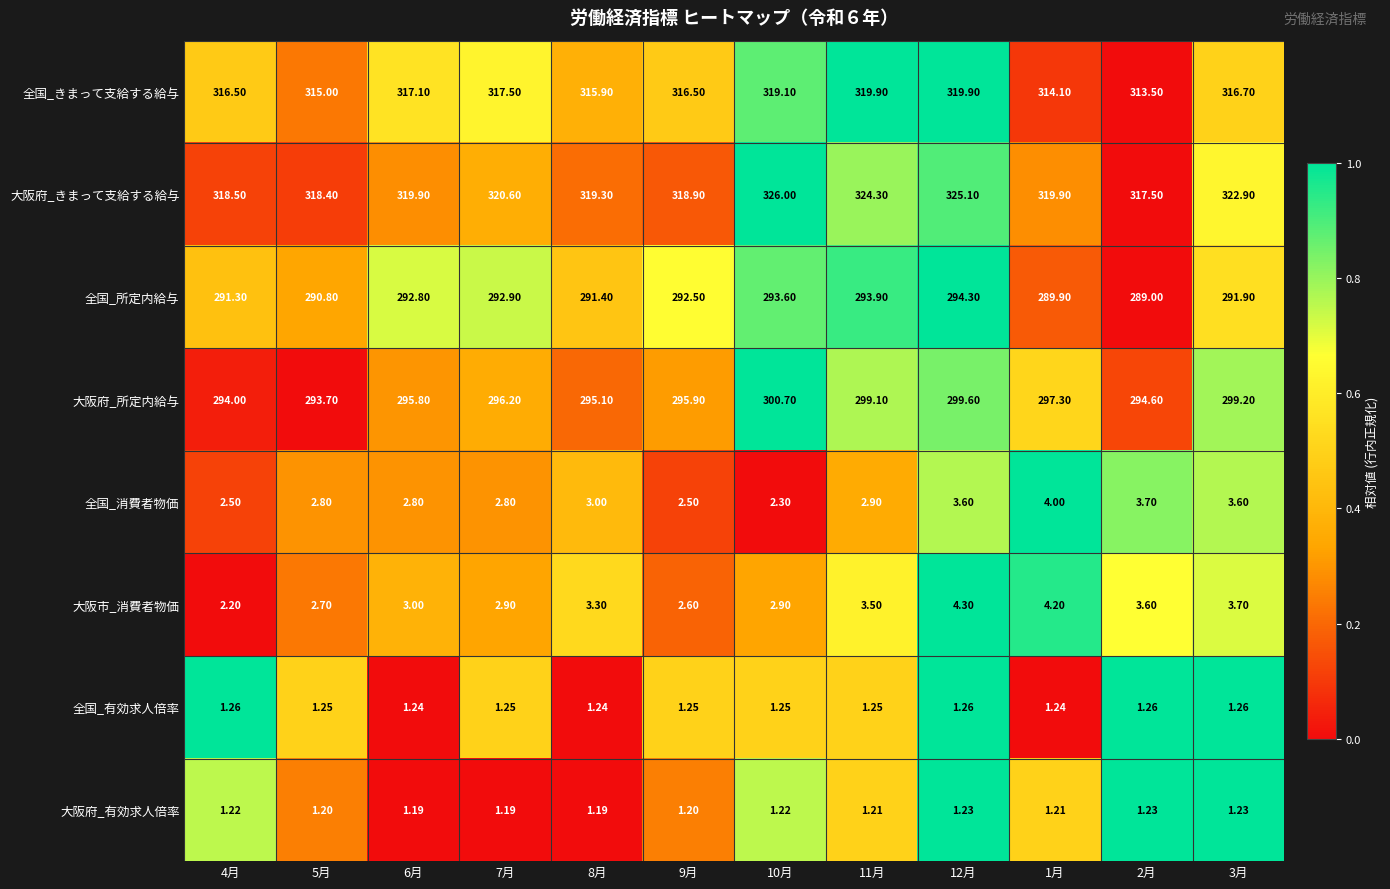

Is the value of 全国_所定内給与 at 7月 greater than the value of 大阪府_有効求人倍率 at 3月?

Yes